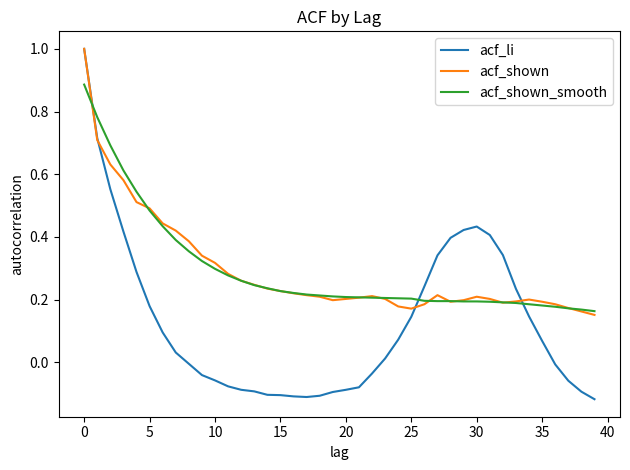

Which series has the widest spread of values?

acf_li